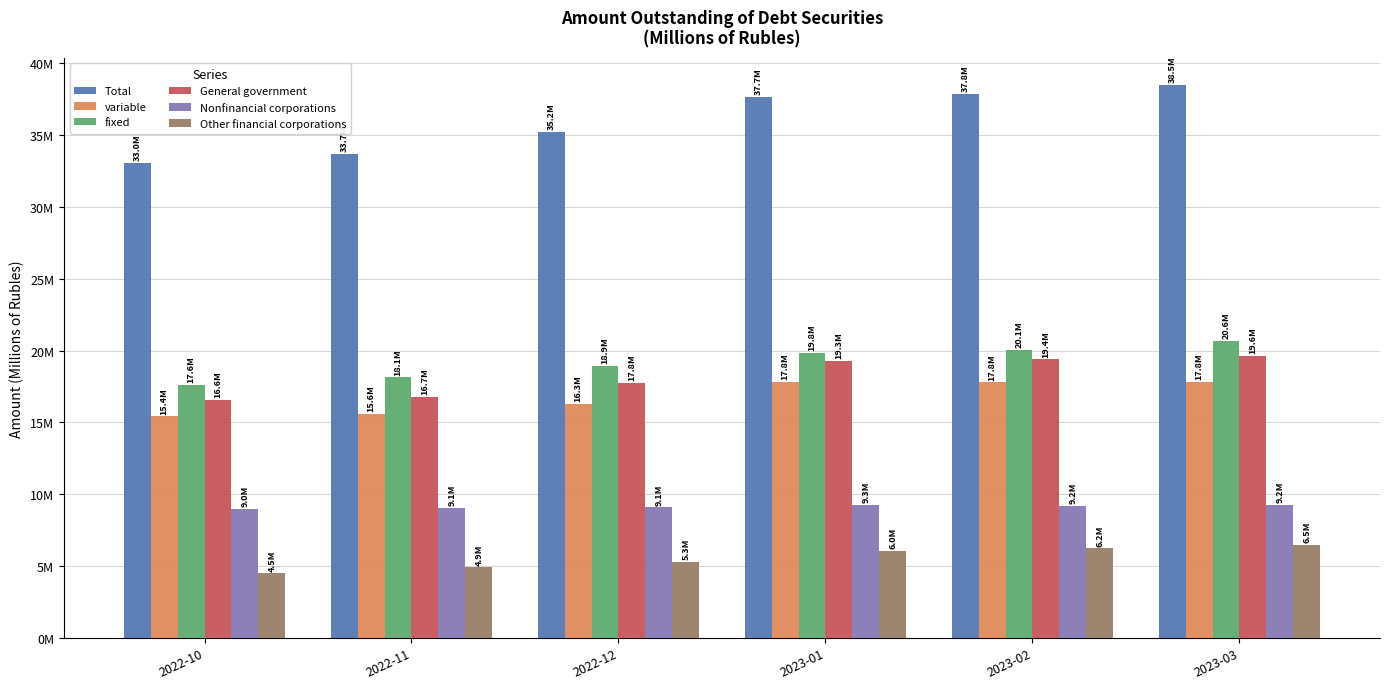

The value of variable at 2023-01 is 17830512. True or false?

True